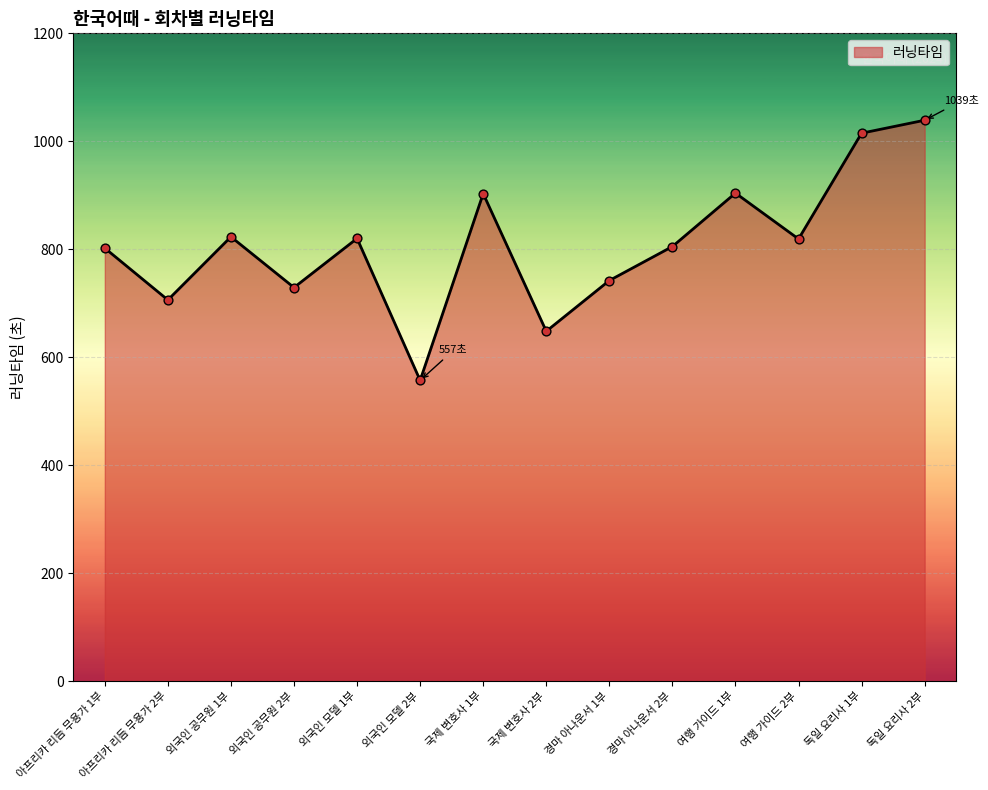

What is the ratio of the value at 독일 요리사 2부 to the value at 외국인 공무원 2부?

1.4